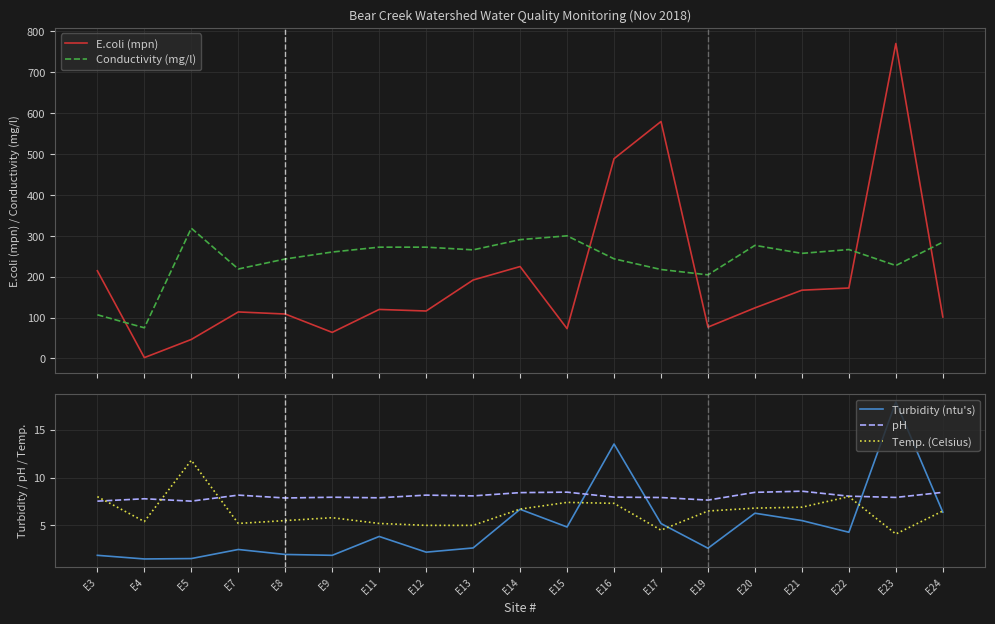

The E.coli (mpn) series shows 579.4 at E17. True or false?

True